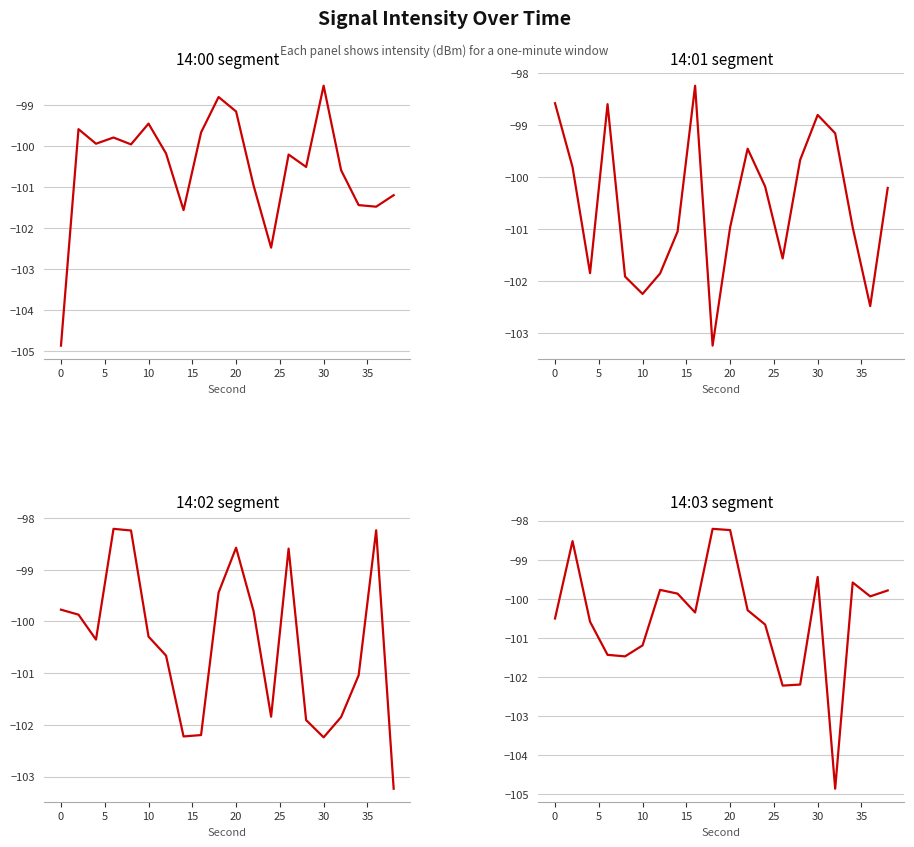

What are all the series names shown in the legend?

14:00, 14:01, 14:02, 14:03